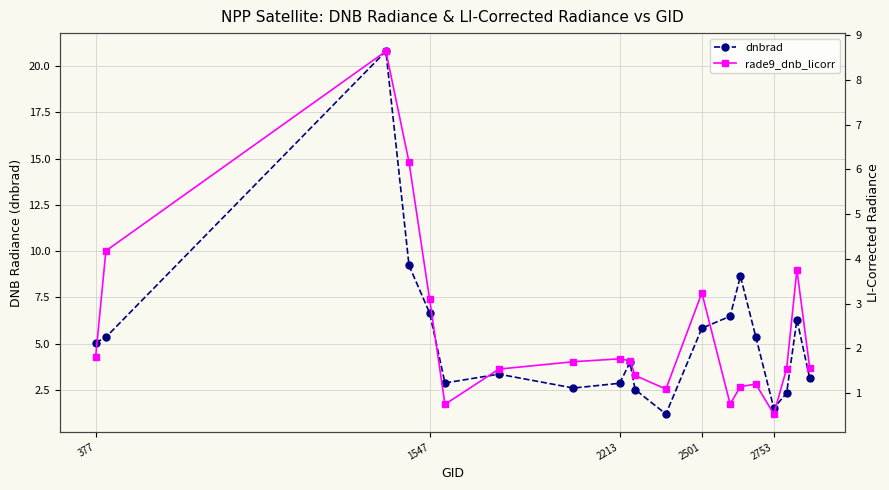

True or false: dnbrad and rade9_dnb_licorr intersect in this chart.

False